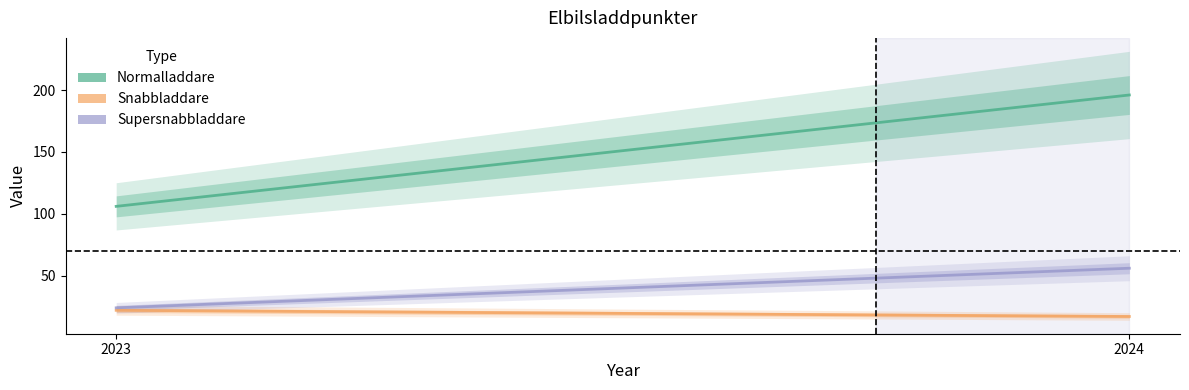

Which series has the largest total across all categories?

Normalladdare